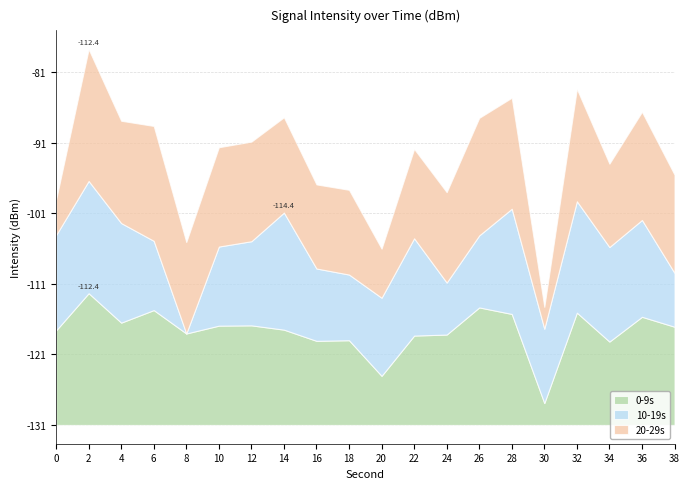

How many series are shown in this chart?

3